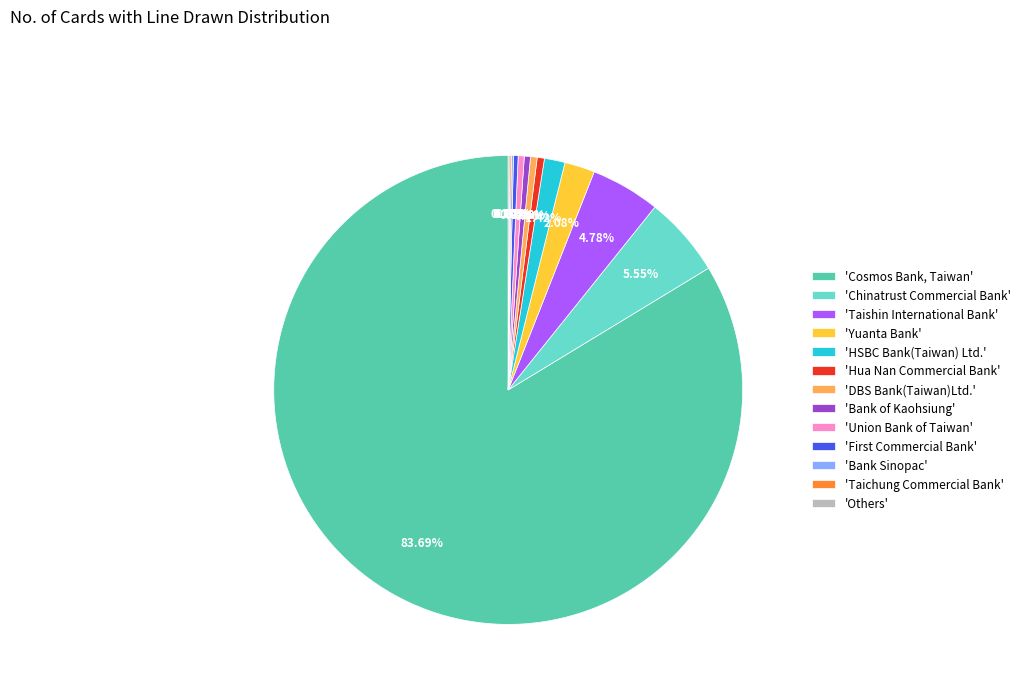

Which category accounts for the majority?

'Cosmos Bank, Taiwan'